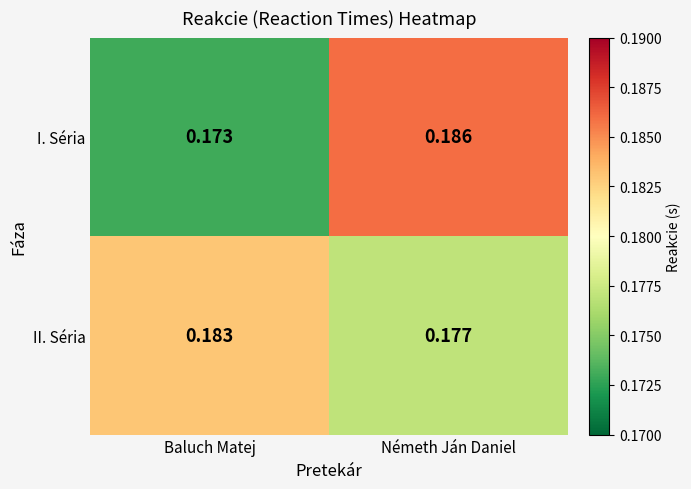

Which series has the largest total across all categories?

II. Séria